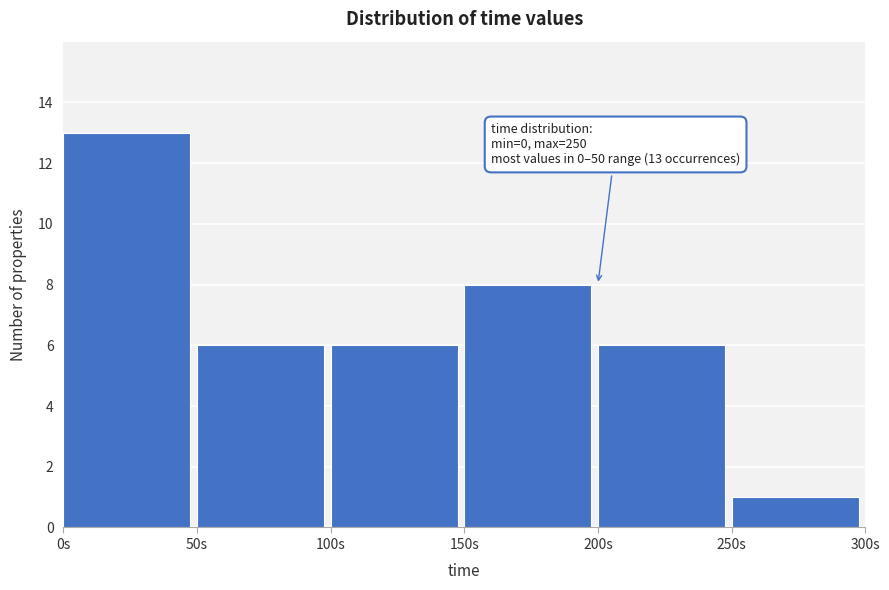

Over which range of the x-axis is the bar tallest?

0 to 50